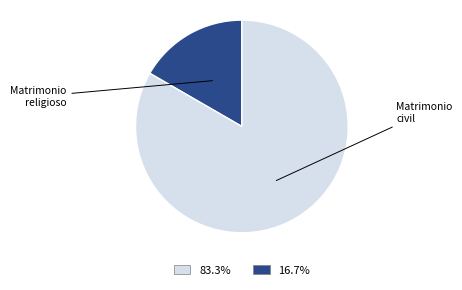

Rank the categories by value from lowest to highest.

Matrimonio religioso, Matrimonio civil